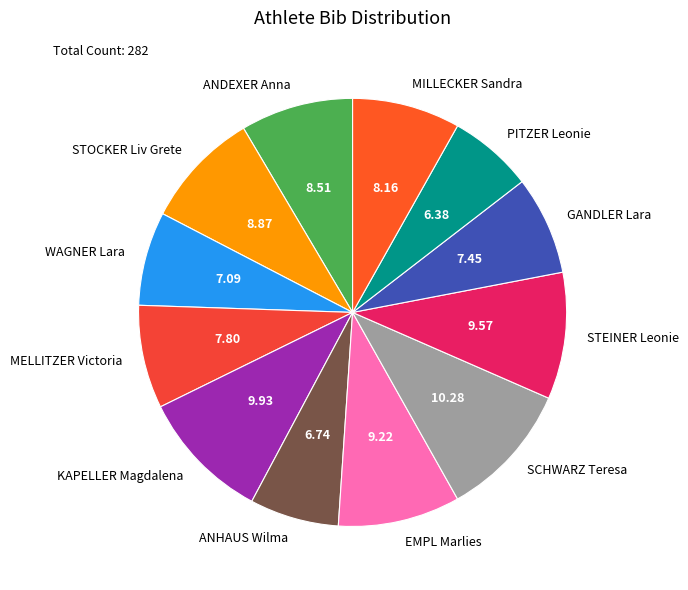

Do ANHAUS Wilma and EMPL Marlies together represent more than half of the pie?

No